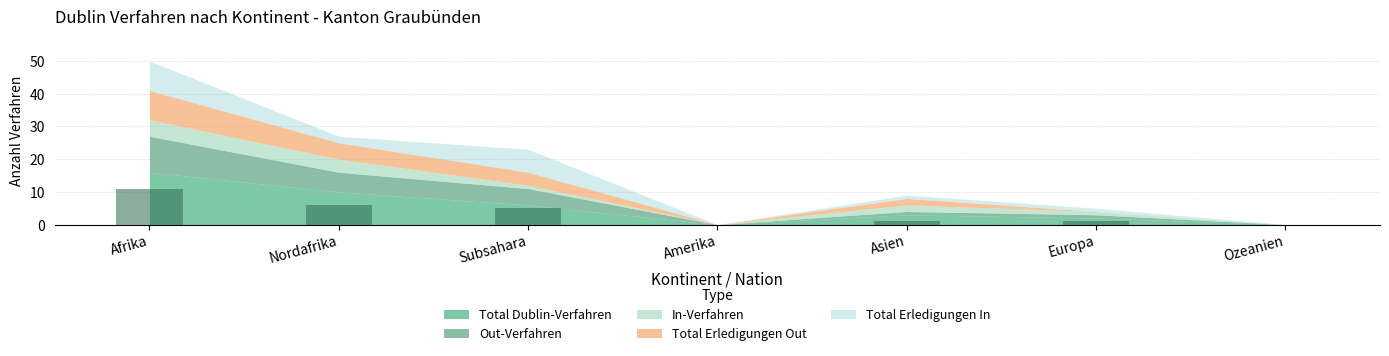

Reading left to right, list all the values displayed in this chart.

Afrika=11	Nordafrika=6	Subsahara=5	Amerika=0	Asien=1	Europa=1	Ozeanien=0